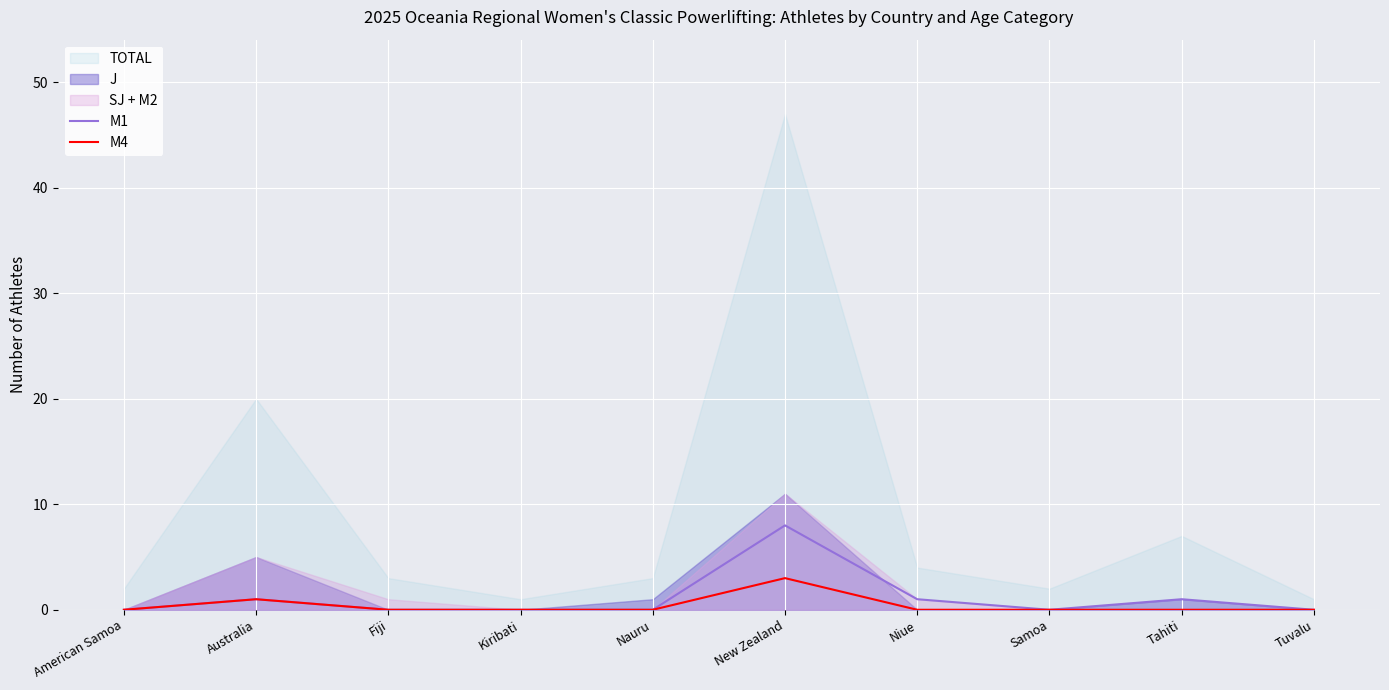

The value of M4 at Tahiti is 0. True or false?

True